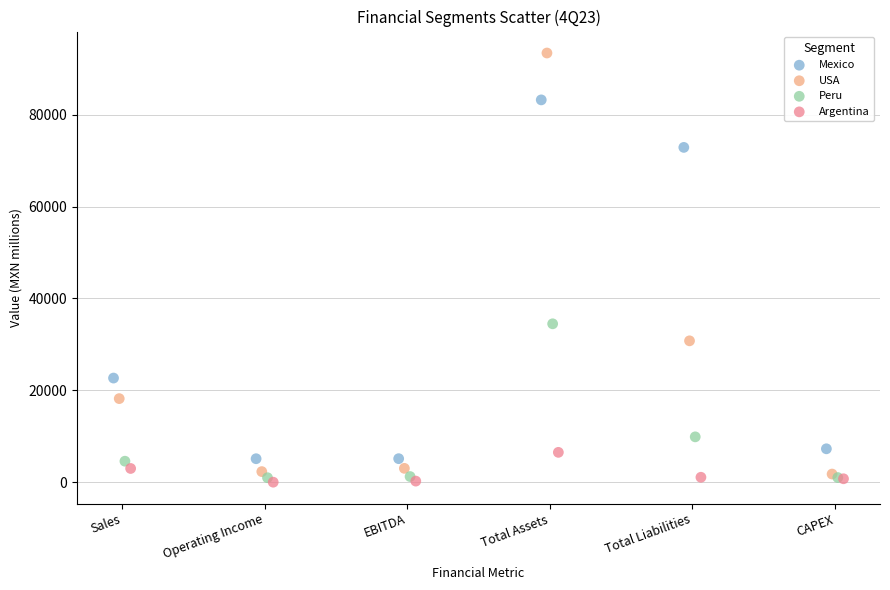

Which series has the widest spread of Y values?

USA